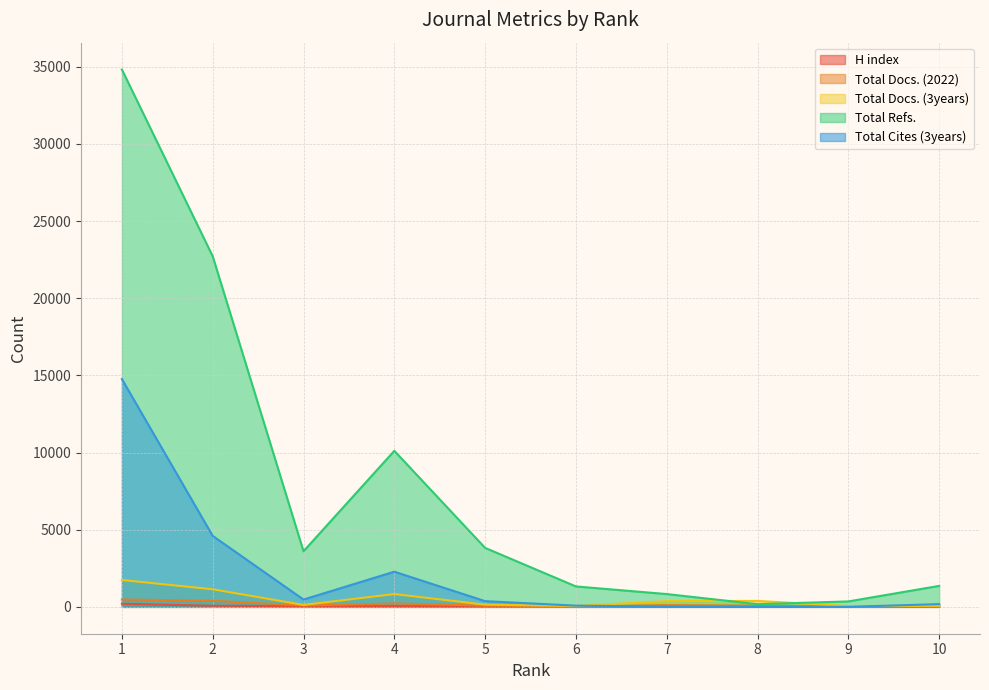

What is the difference between the Total Docs. (3years) values at 2 and 7?

767